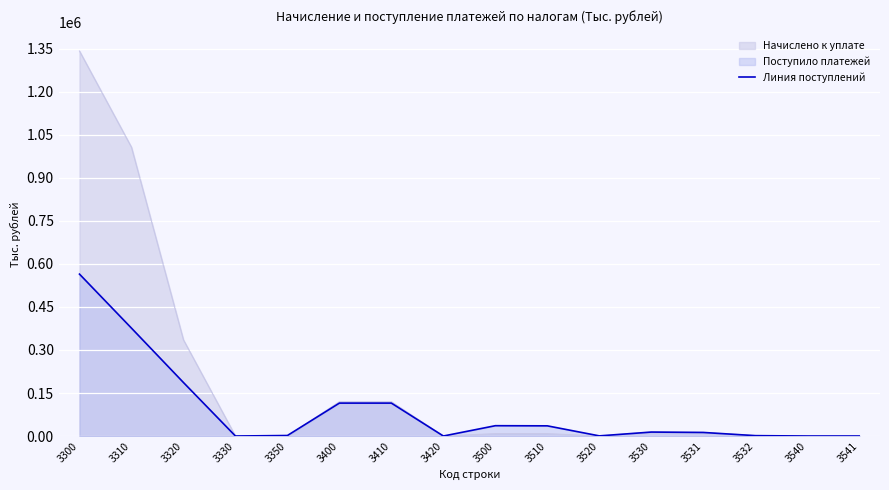

Reading left to right, list all the values displayed in this chart.

564570	376198	186573	0	1799	114798	114789	9	36005	35500	505	13787	12477	1310	0	0